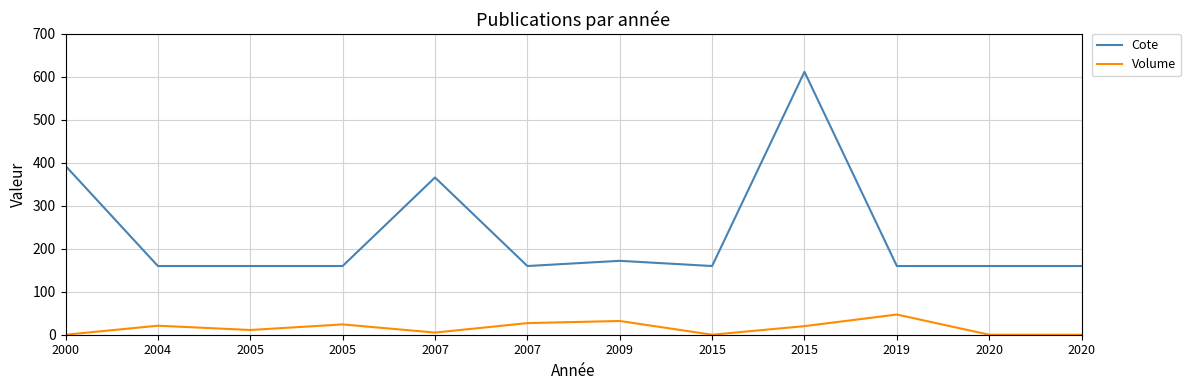

What is the difference between the maximum and minimum values in the Volume series?

47.0